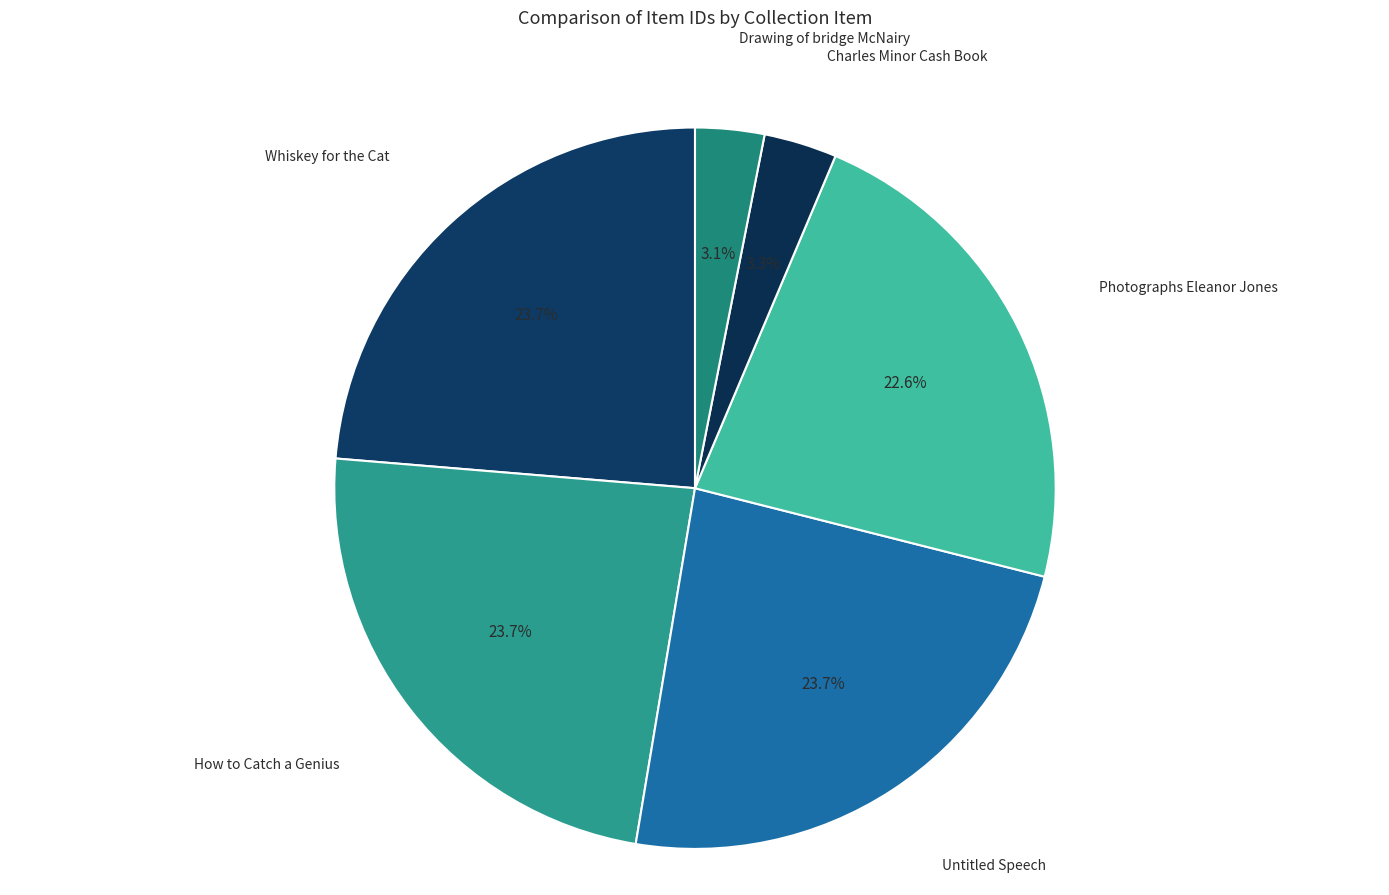

To the nearest percent, what percentage of the pie is How to Catch a Genius?

24%